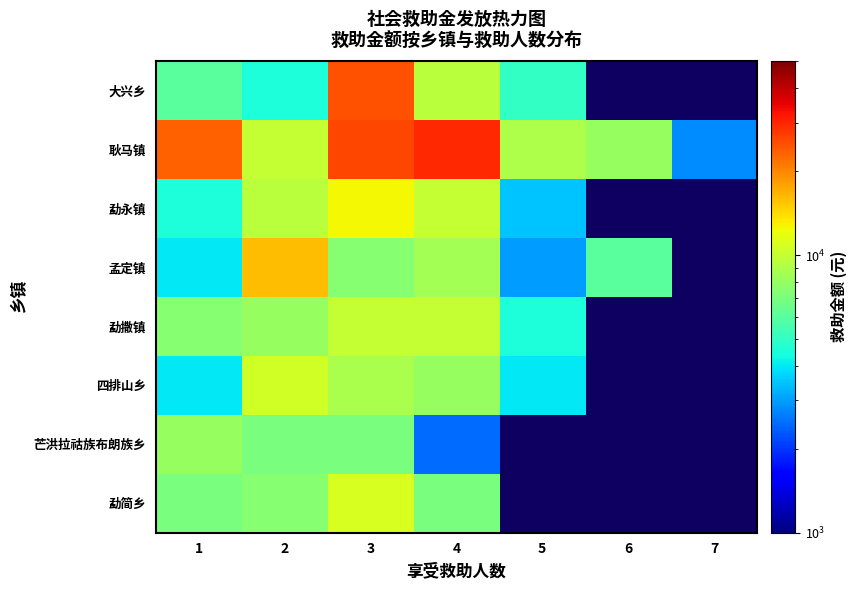

Is it true that 四排山乡 equals 4000.0 at 5?

True